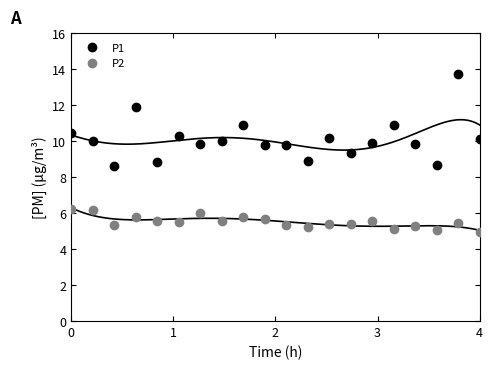

Where does the P2 series first go above 5?

0